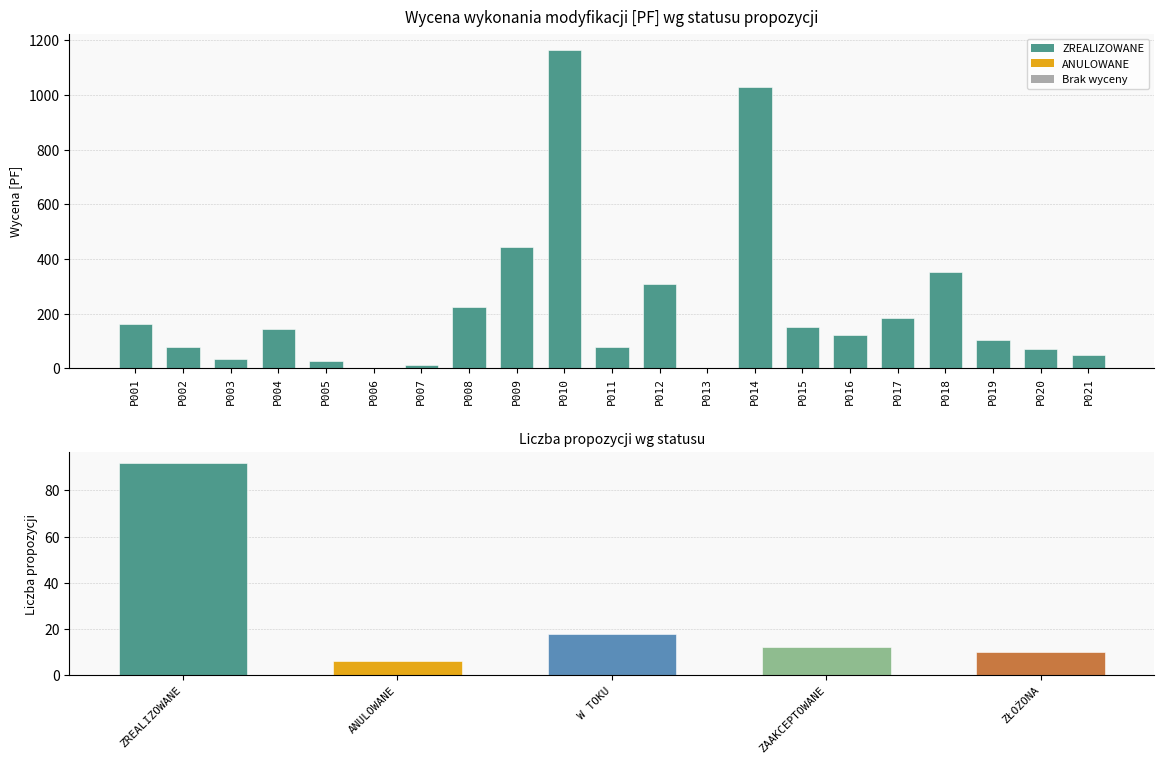

The value at P021 is 86.3. True or false?

False